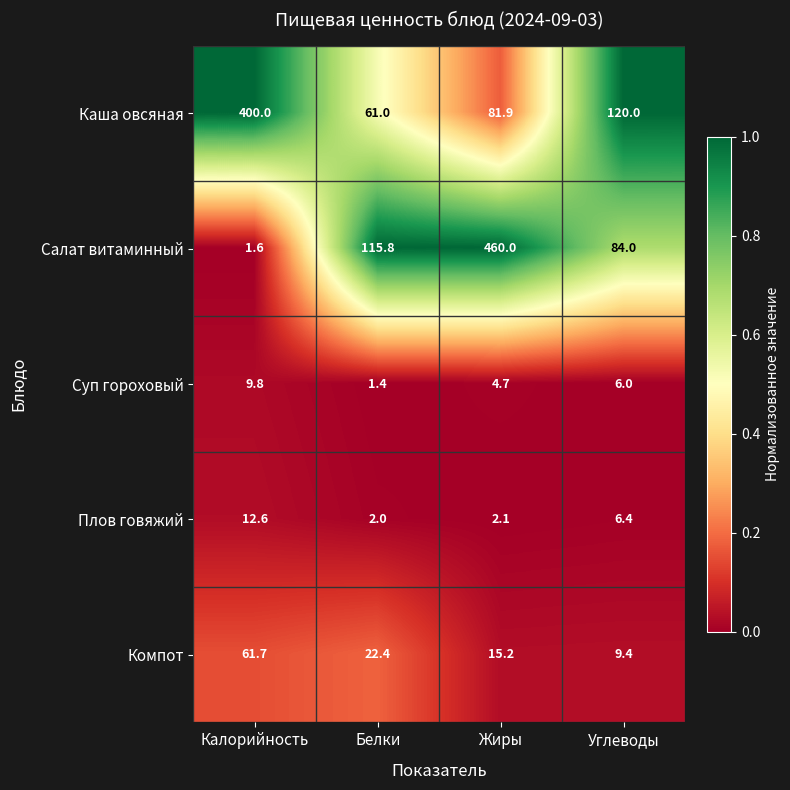

What is the total value across all series at Белки?

202.6